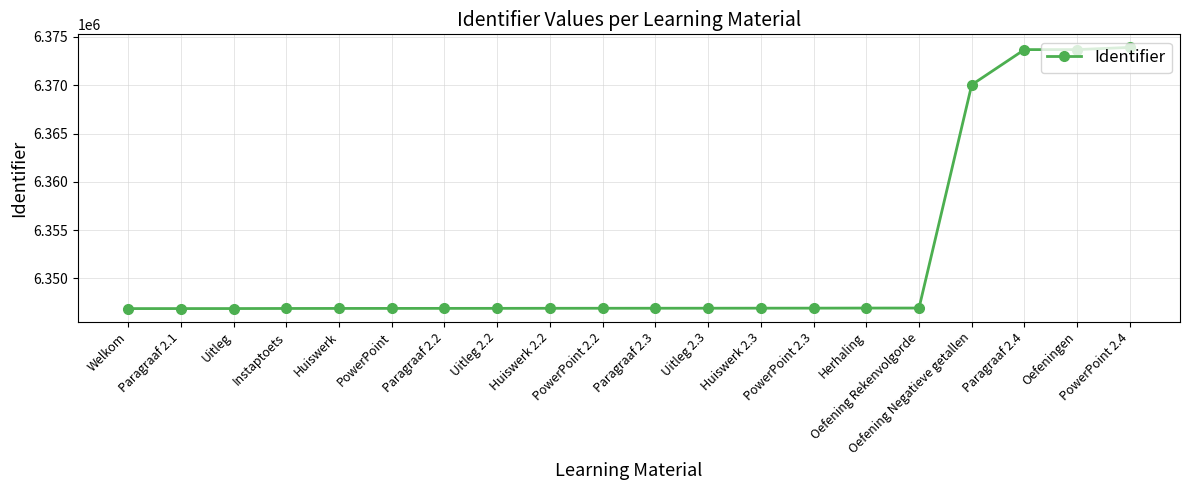

What is the change in value from Oefening Negatieve getallen to PowerPoint 2.4?

+3870